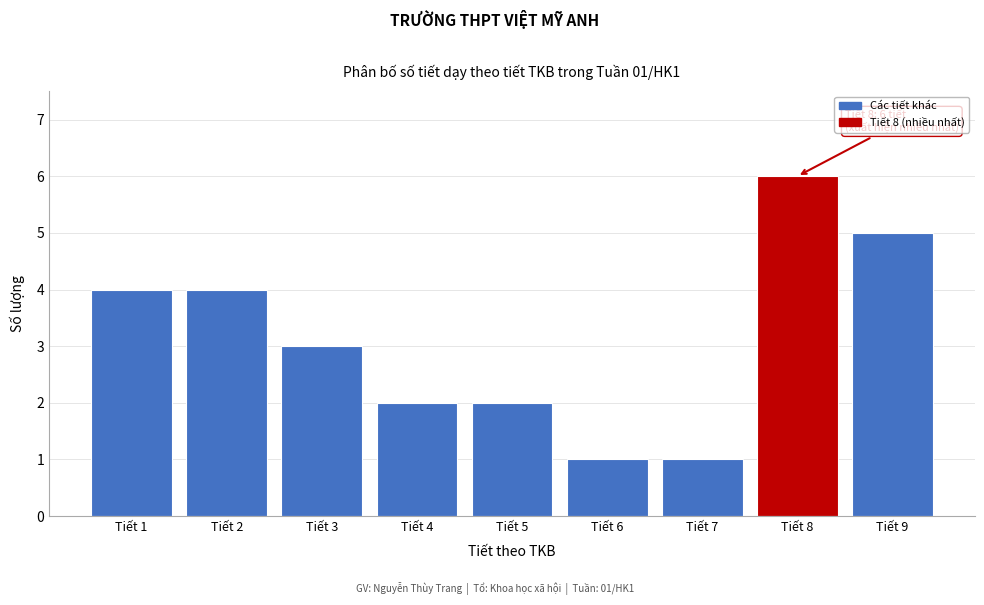

Reading left to right, list all the values displayed in this chart.

4	4	3	2	2	1	1	6	5